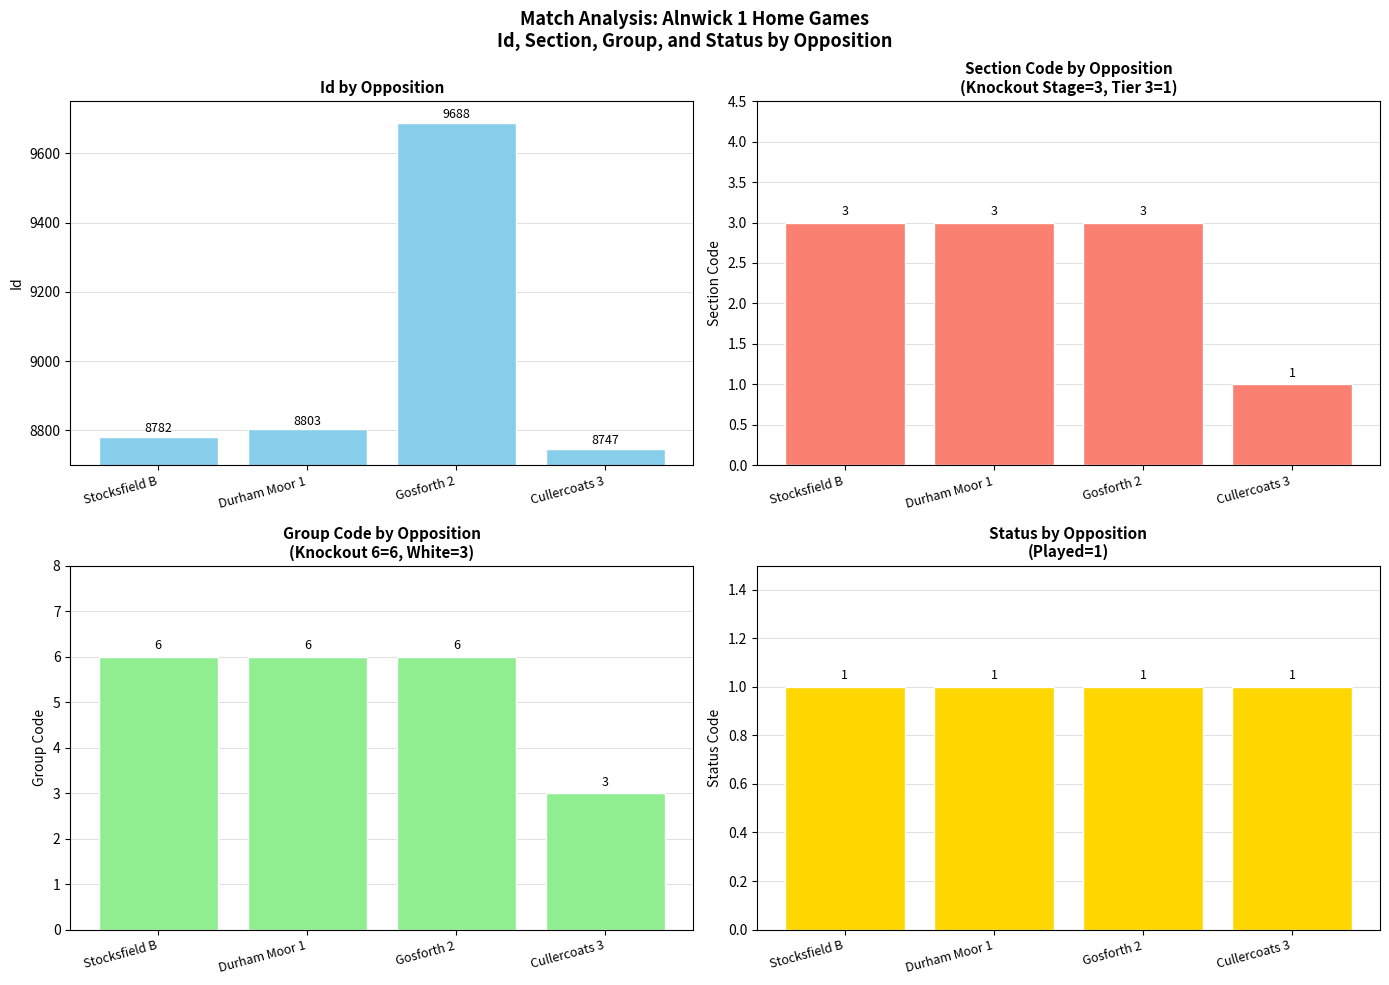

What is the label of the 1st bar from the right?

Cullercoats 3